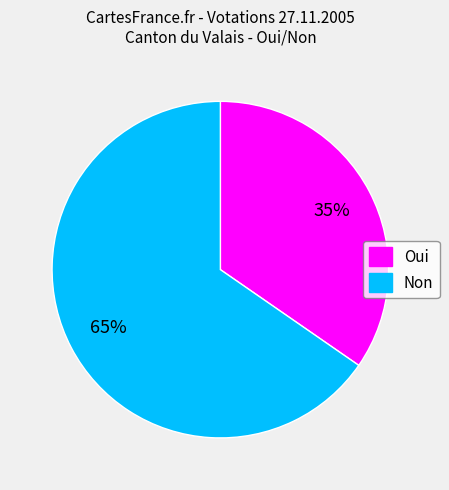

Combined, do Oui and Non account for over 50%?

Yes